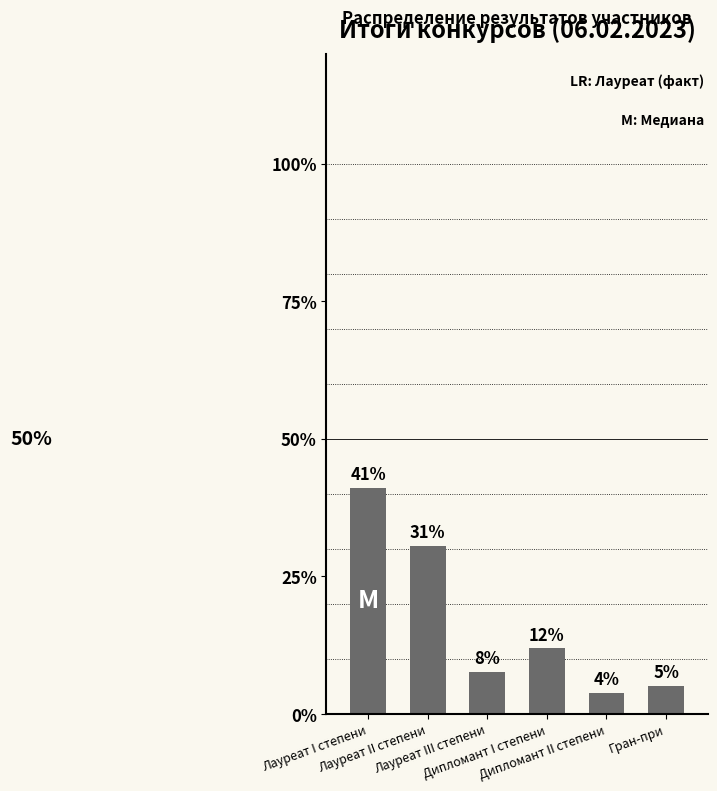

How many bars are there in total?

6